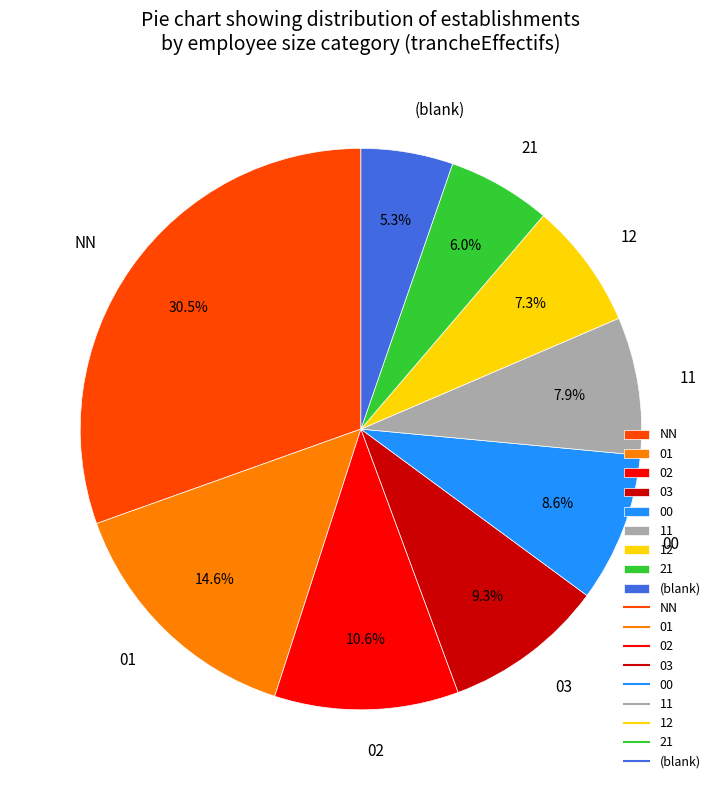

What percentage is the 03 slice, to the nearest percent?

9%